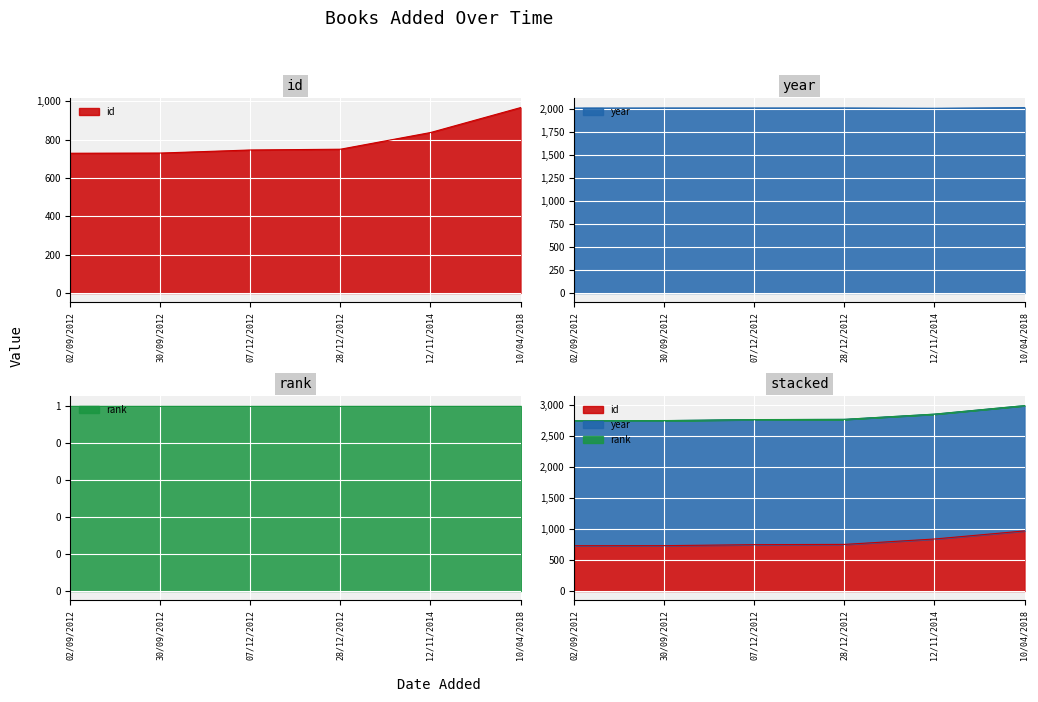

True or false: id has more than 2 points higher than both neighbors.

False